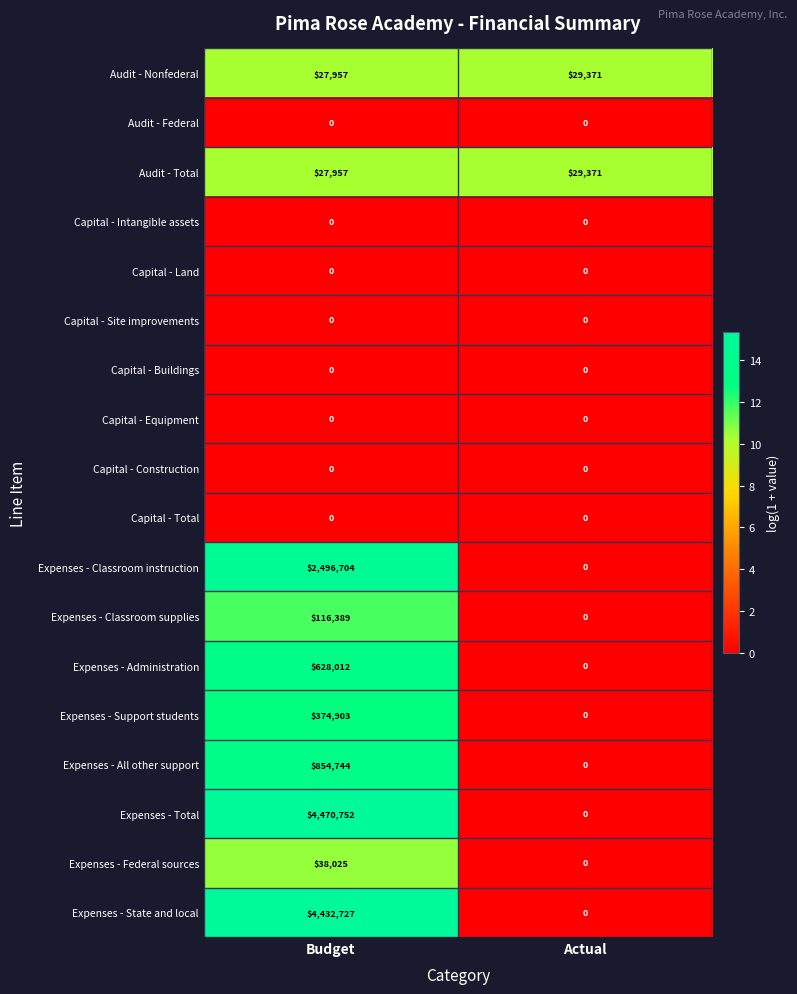

Which label corresponds to the largest value in the chart?

Budget